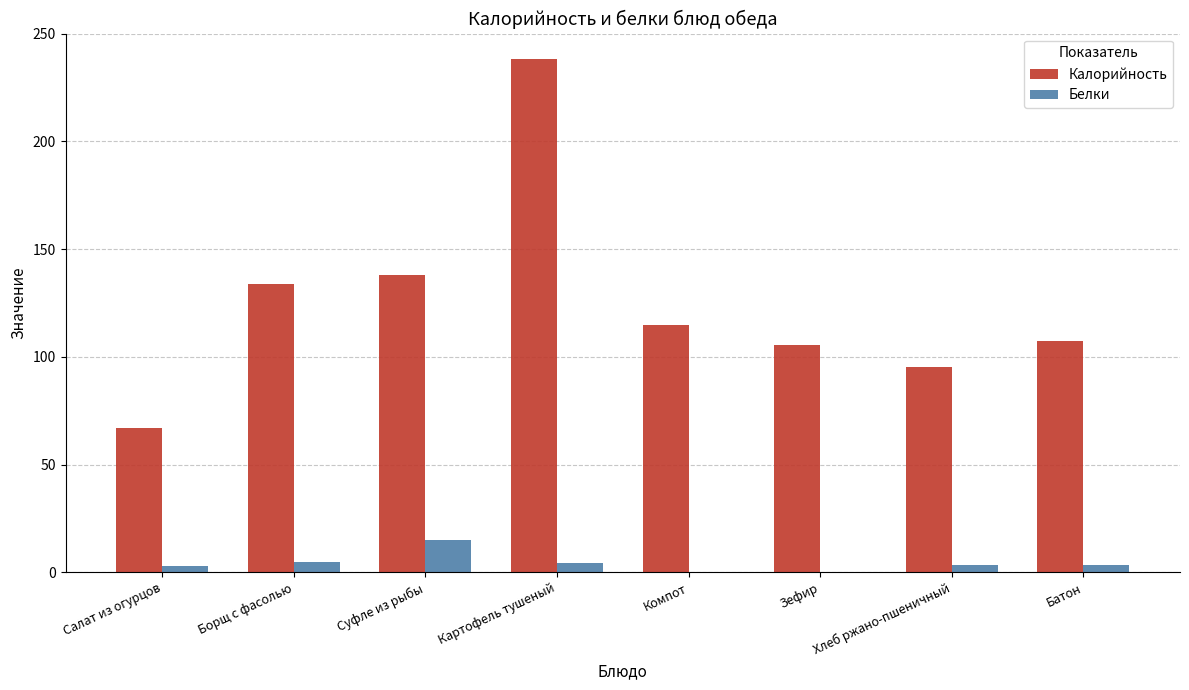

Which category has the highest value in the Белки series?

Суфле из рыбы